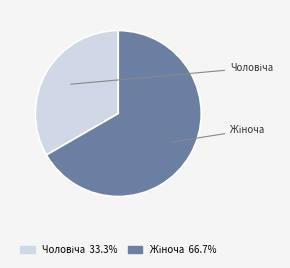

Does any single category account for the majority?

Yes